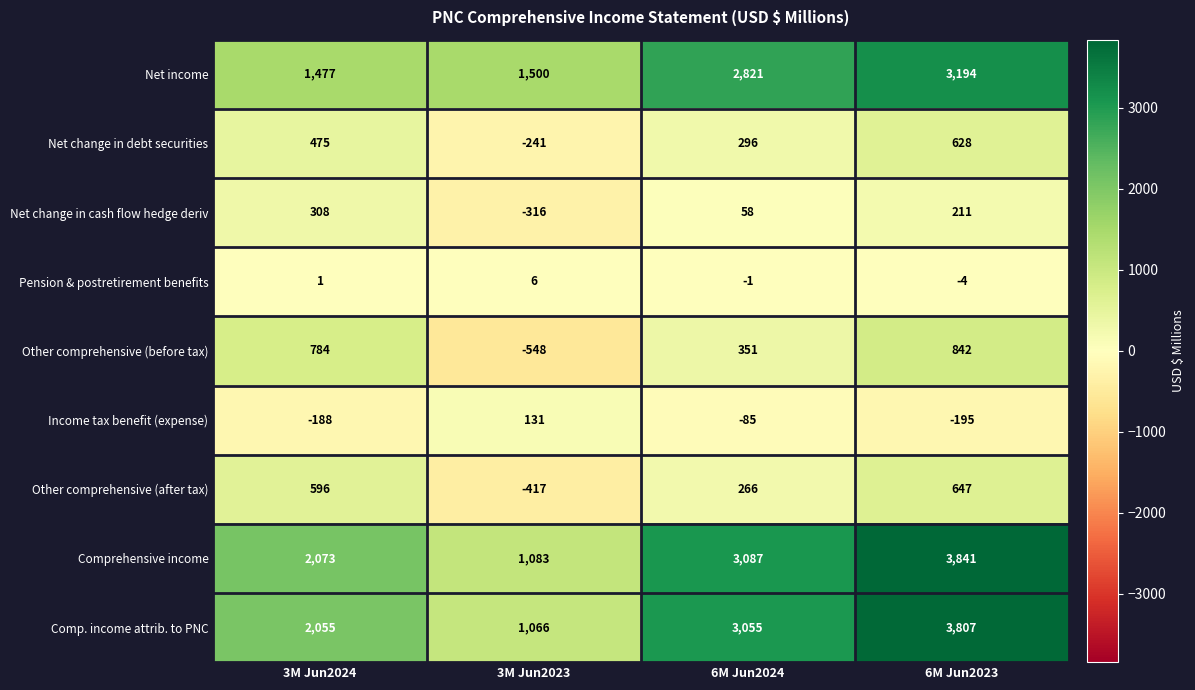

What is the spread (max minus min) of values at 3M Jun2023?

2048